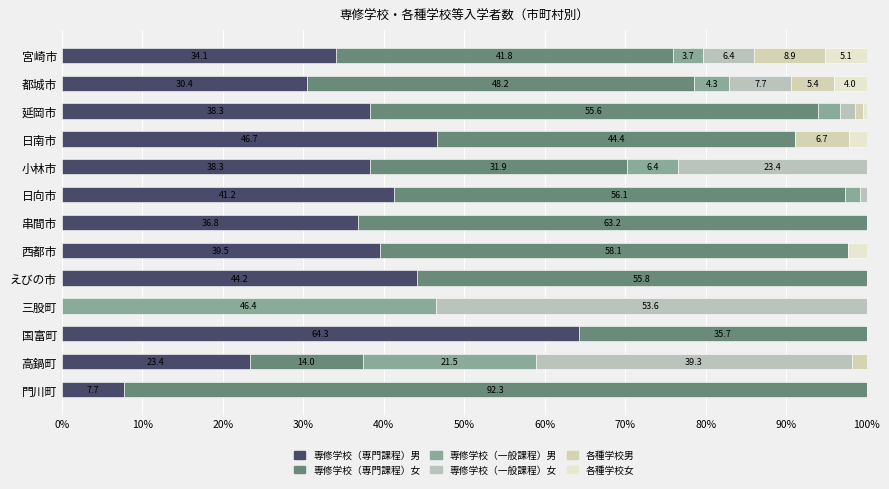

How many values in the 専修学校（専門課程）男 series exceed 38?

7